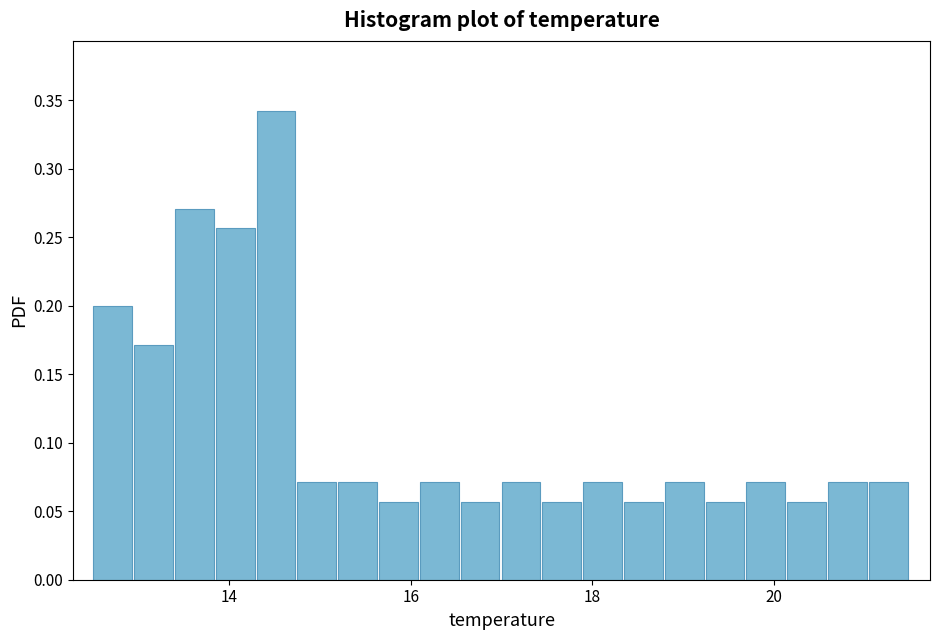

Around what value on the x-axis is the tallest bar? Give the approximate position of its centre, as read against the axis.

14.6